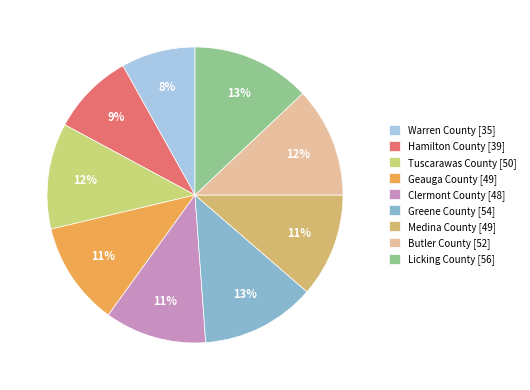

What is the largest slice in the pie chart?

Licking County